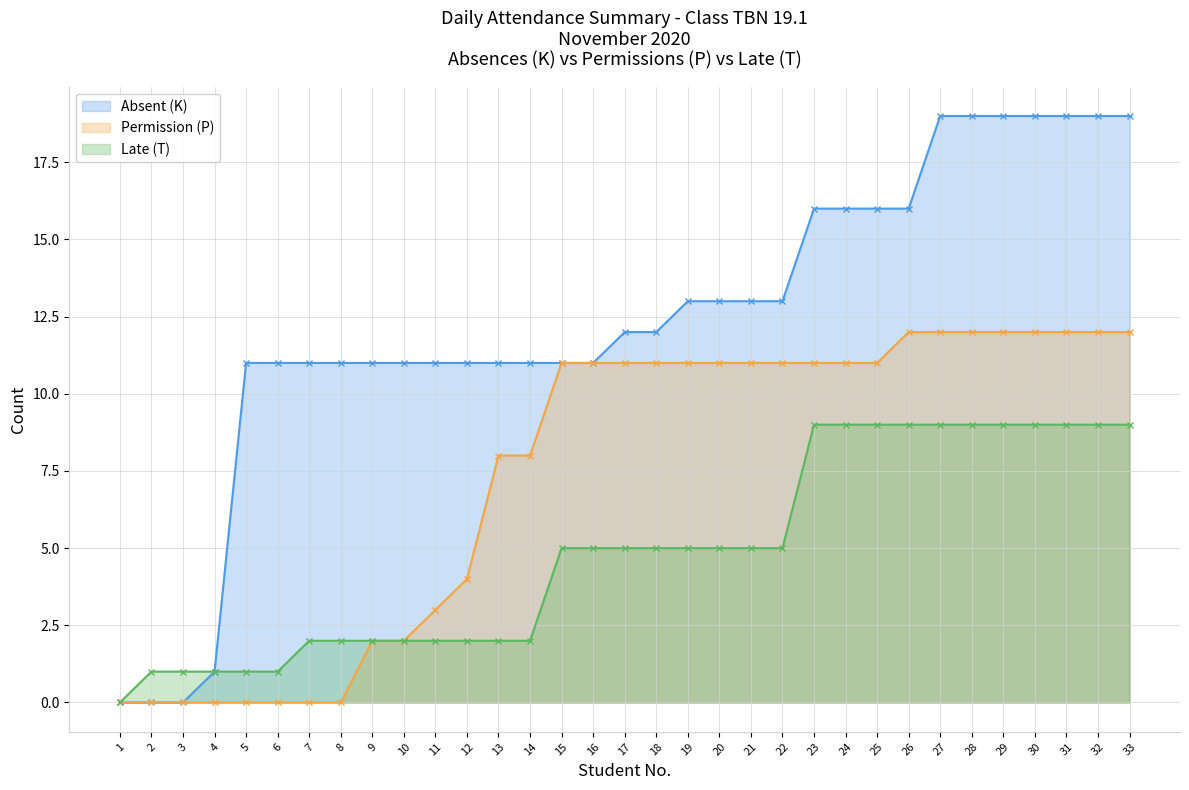

List the series in order of their overall mean, highest first.

Absent (K), Permission (P), Late (T)